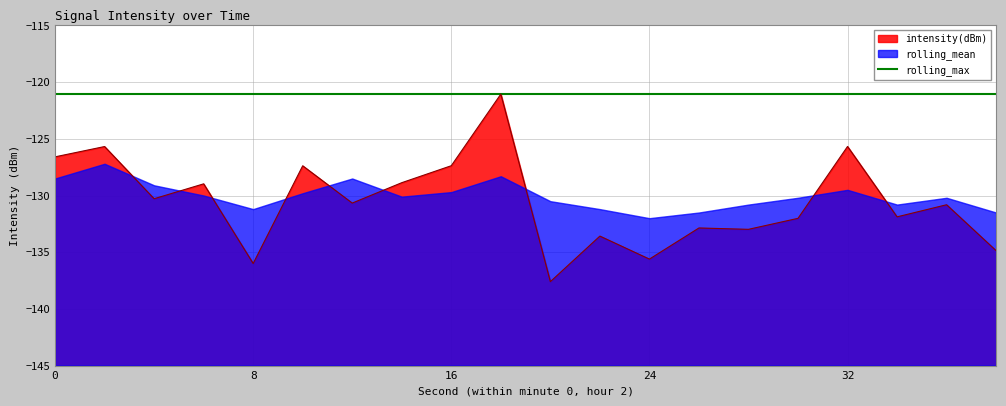

List the series in order of their peak value, lowest first.

rolling_mean, intensity(dBm), rolling_max